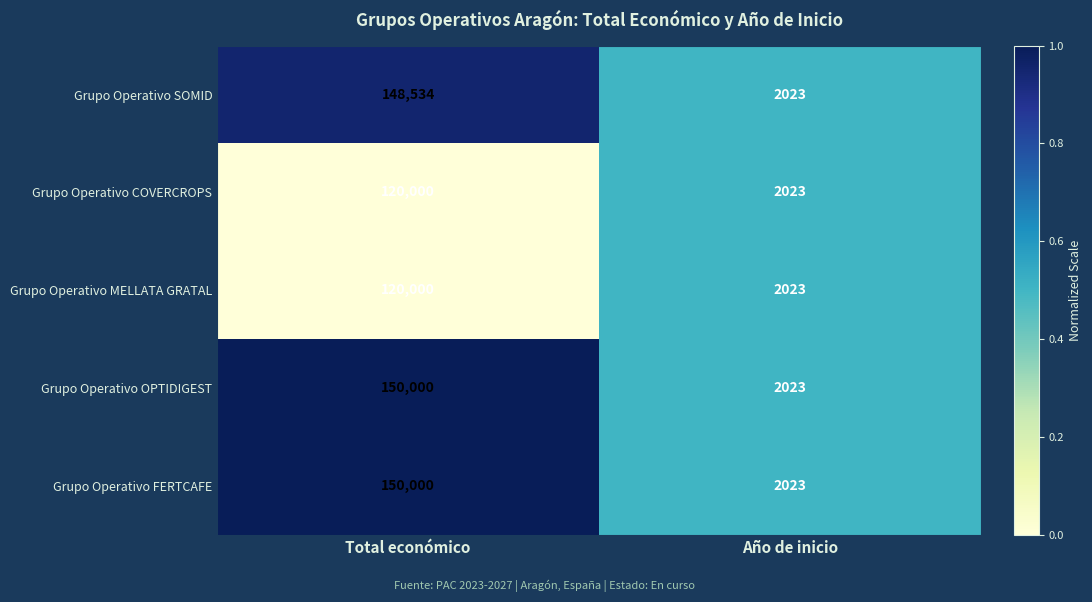

Reading left to right, what are all the values shown in this chart?

Grupo Operativo SOMID: Total económico=148534	Año de inicio=2023
Grupo Operativo COVERCROPS: Total económico=120000	Año de inicio=2023
Grupo Operativo MELLATA GRATAL: Total económico=120000	Año de inicio=2023
Grupo Operativo OPTIDIGEST: Total económico=150000	Año de inicio=2023
Grupo Operativo FERTCAFE: Total económico=150000	Año de inicio=2023